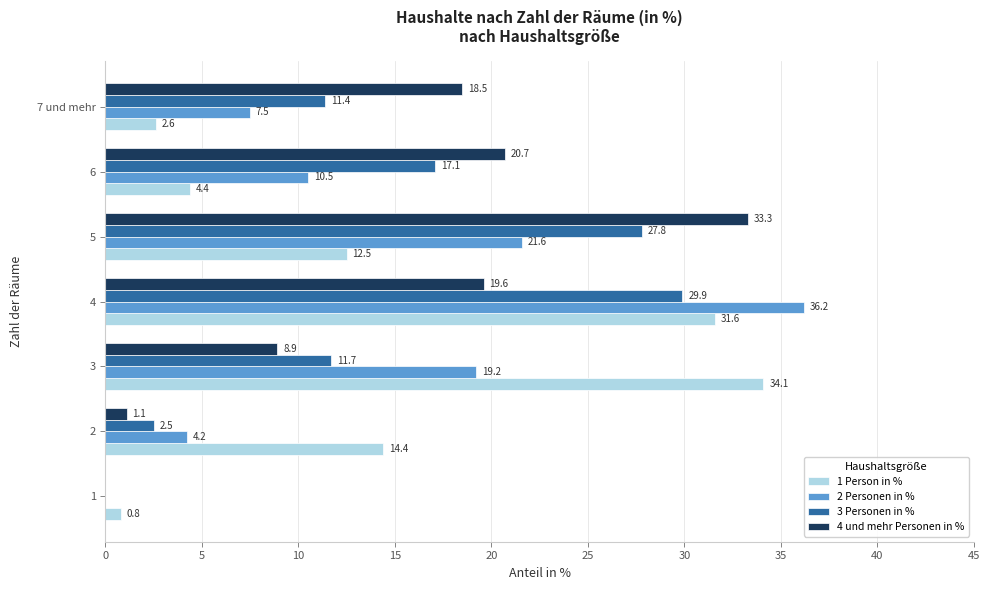

Between 3 and 5, which series saw the biggest shift?

4 und mehr Personen in %